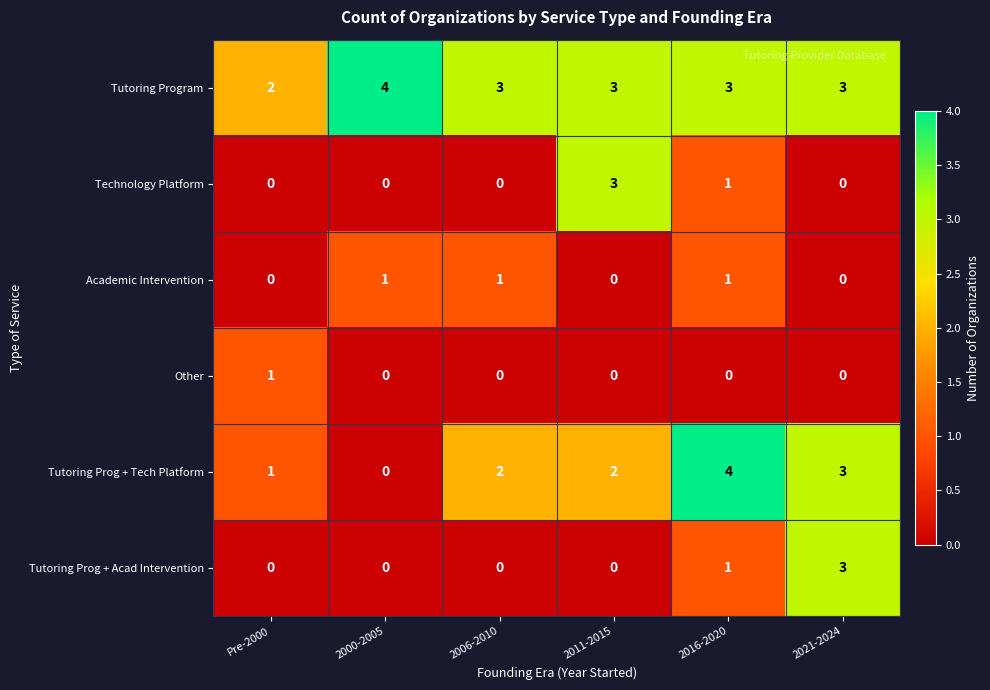

Count the Academic Intervention values in the range 0 to 1.

6